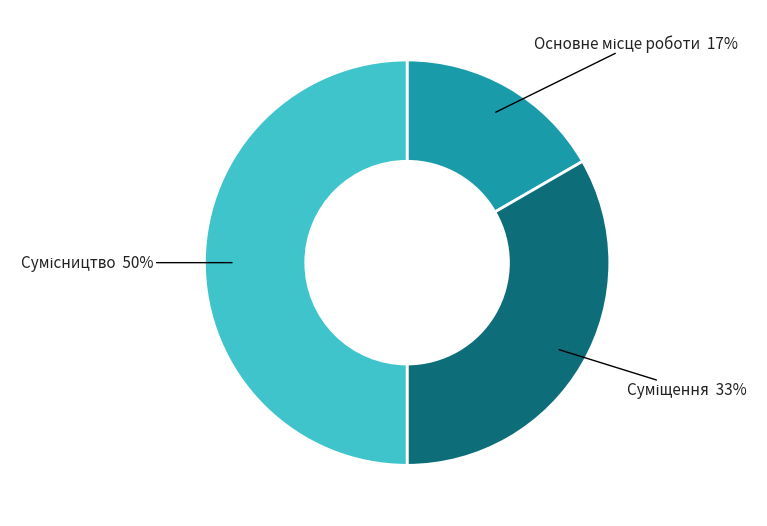

To the nearest percent, what is the difference between the largest and smallest slice percentages?

33%